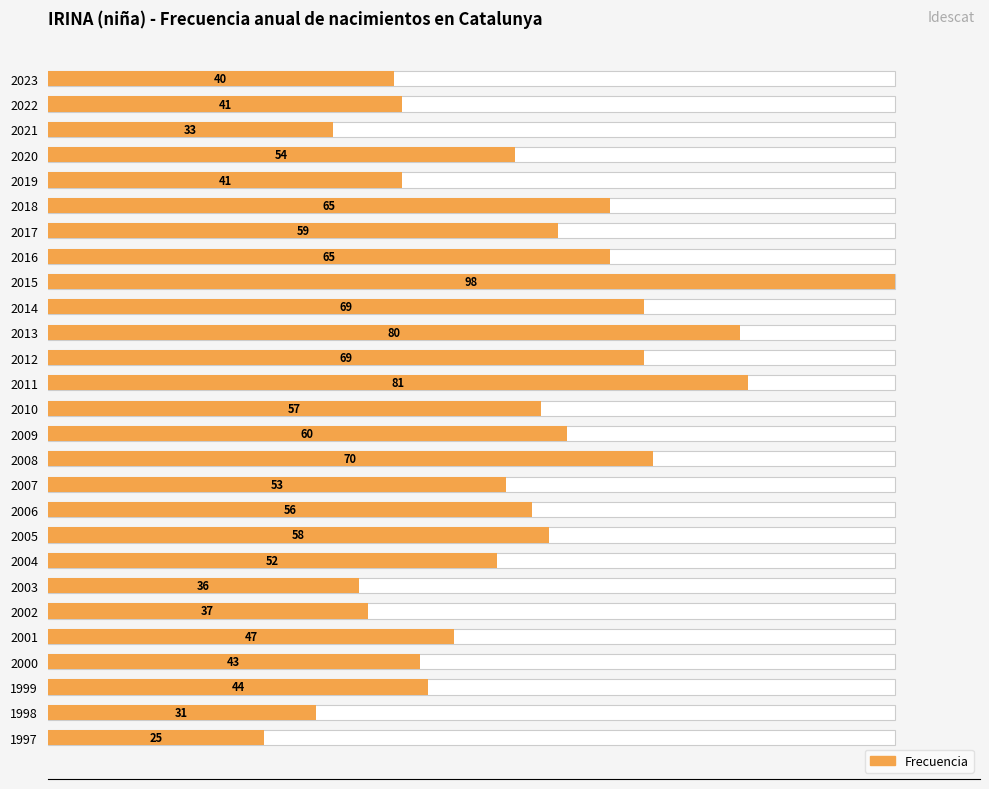

What is the difference between the second highest and minimum values?

56